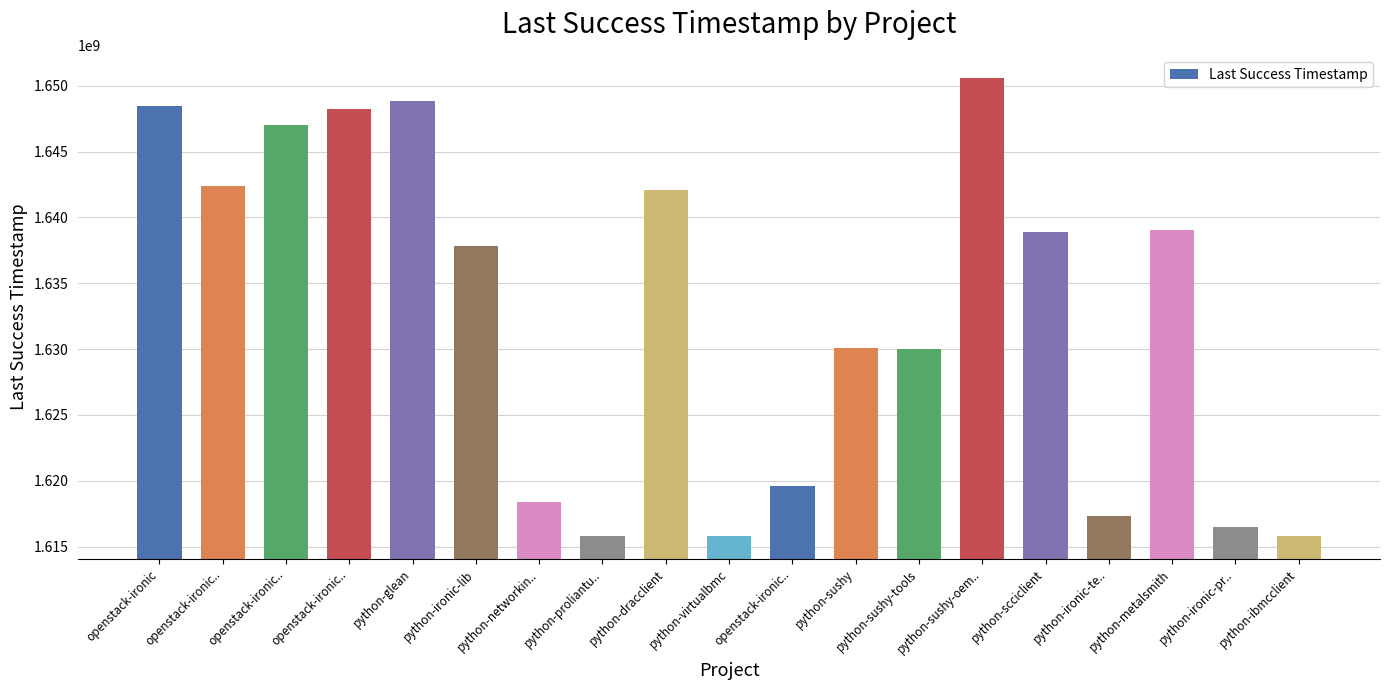

What is the value of the 19th bar from the left?

1615804503